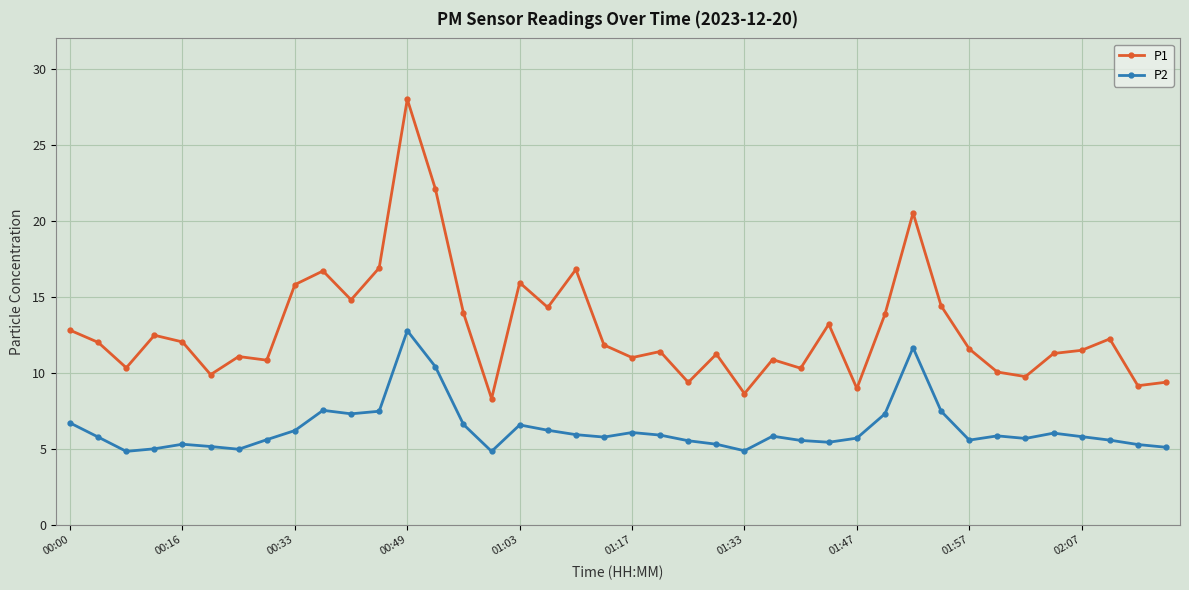

How many distinct data groups are displayed?

2